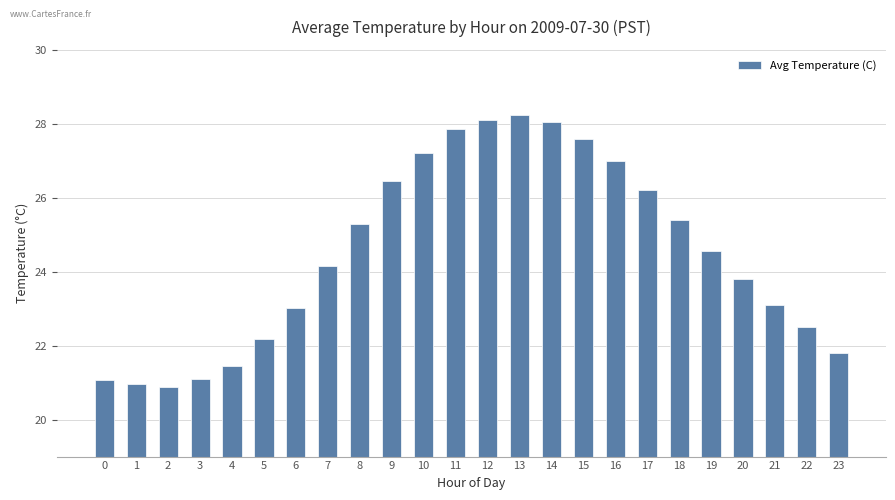

The chart shows a value of 20.9 at 1. True or false?

True